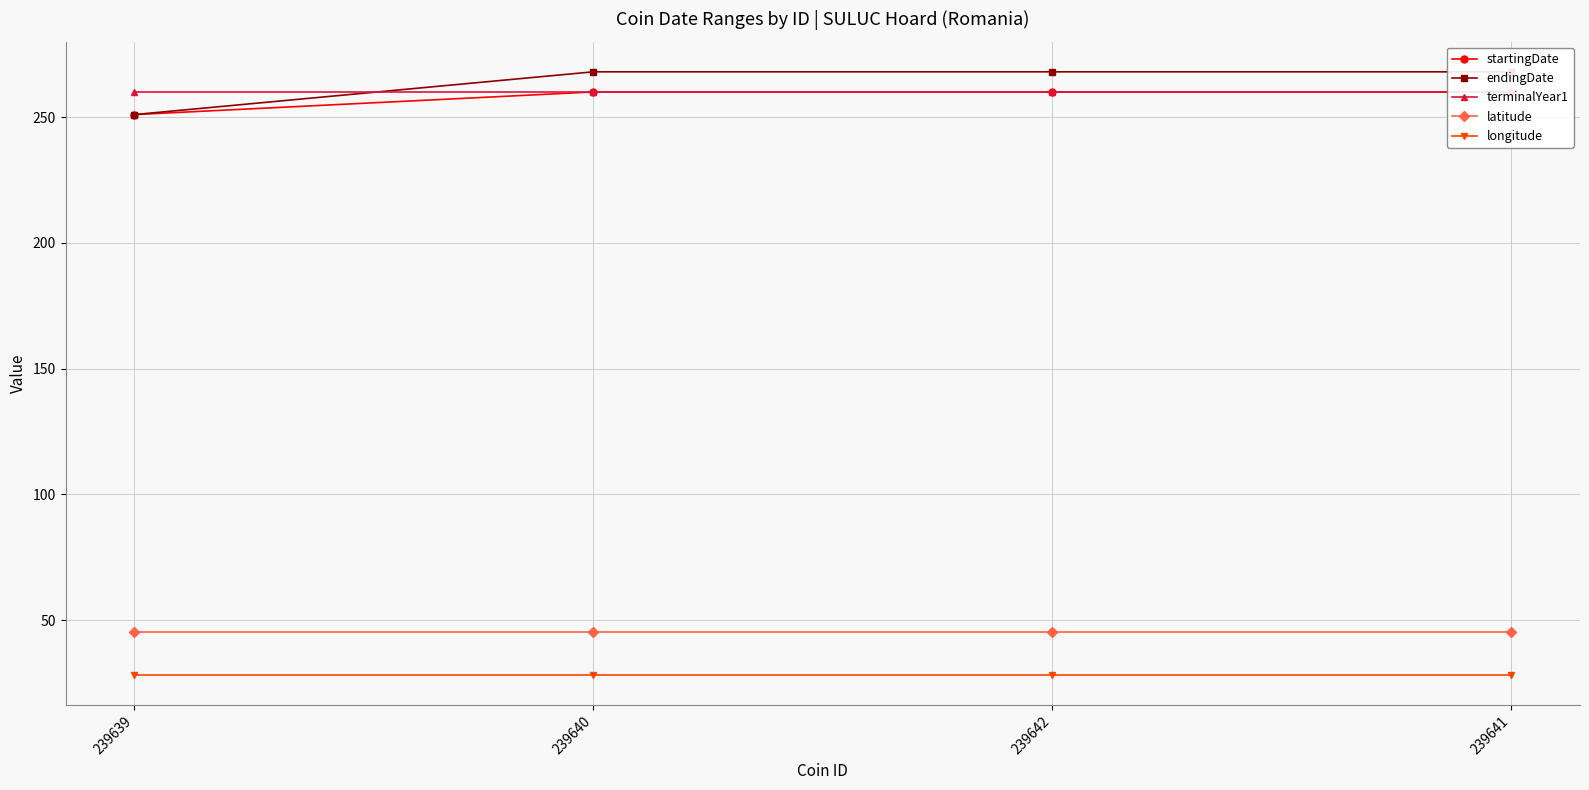

True or false: startingDate and longitude cross at least once.

False